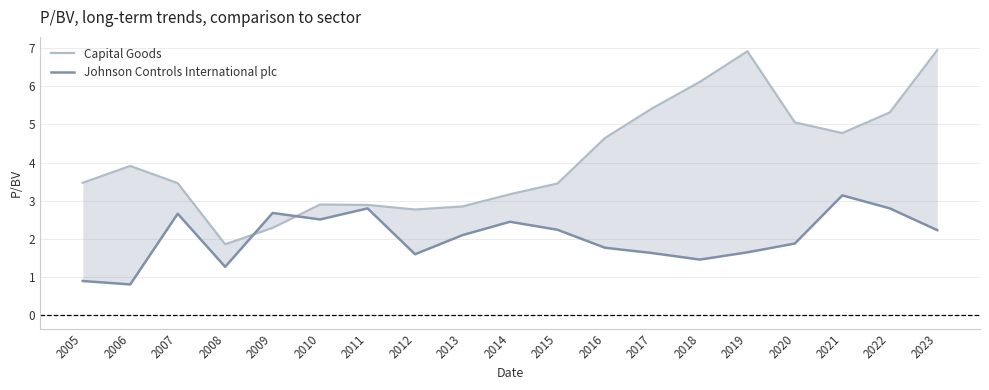

At 2018, list the series in order from largest to smallest.

Capital Goods, Johnson Controls International plc